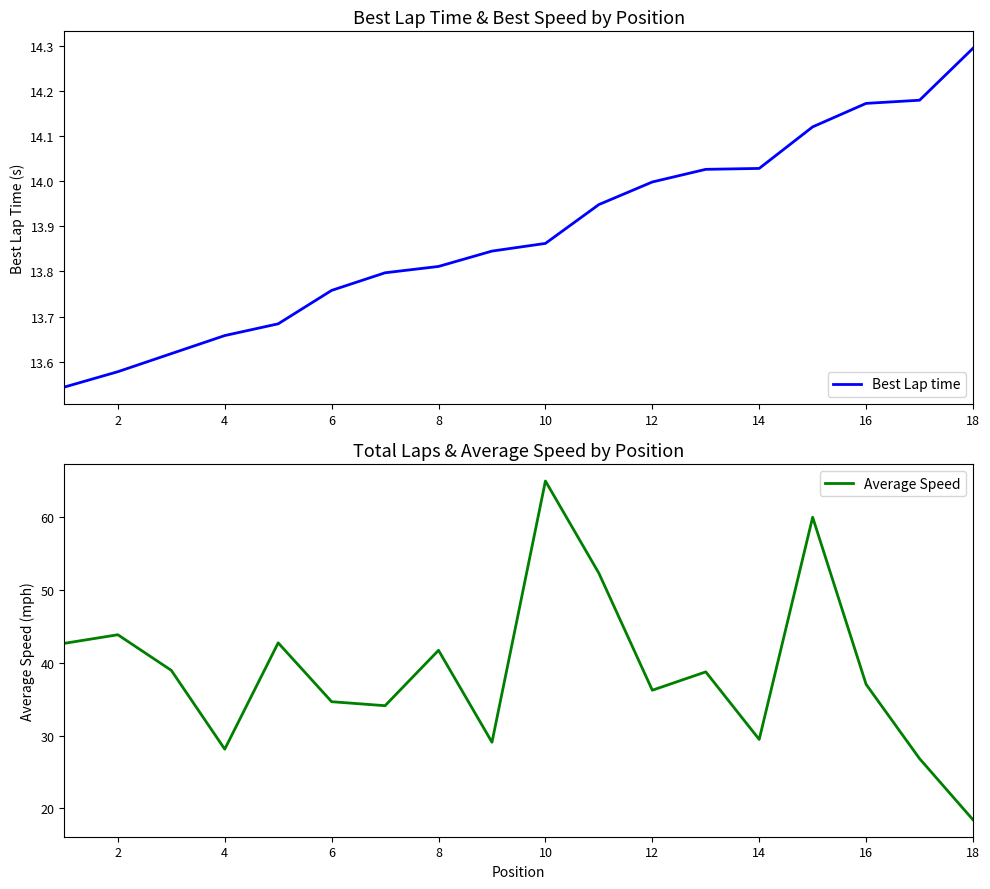

Reading left to right, extract all data points from this chart.

Best Lap time: 13.5	13.6	13.6	13.7	13.7	13.8	13.8	13.8	13.8	13.9	13.9	14.0	14.0	14.0	14.1	14.2	14.2	14.3
Average Speed: 42.6	43.8	38.9	28.1	42.7	34.6	34.1	41.7	29.1	64.9	52.2	36.2	38.7	29.5	59.9	37.0	26.8	18.5